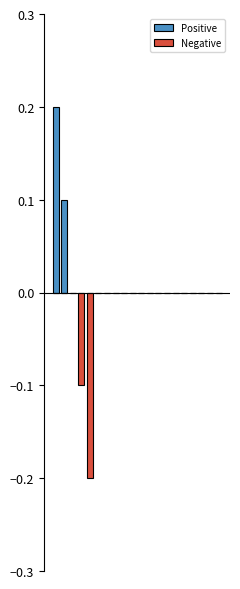

Which series has the widest spread of values?

Positive